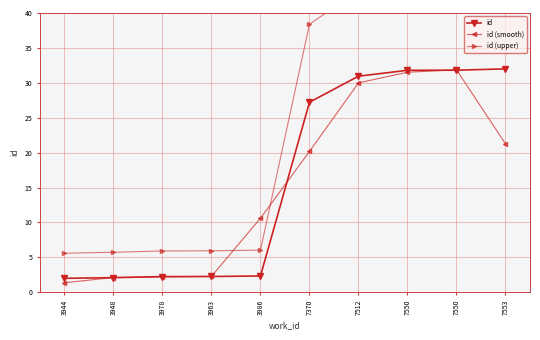

Which category has the lowest value in the id (upper) series?

3944